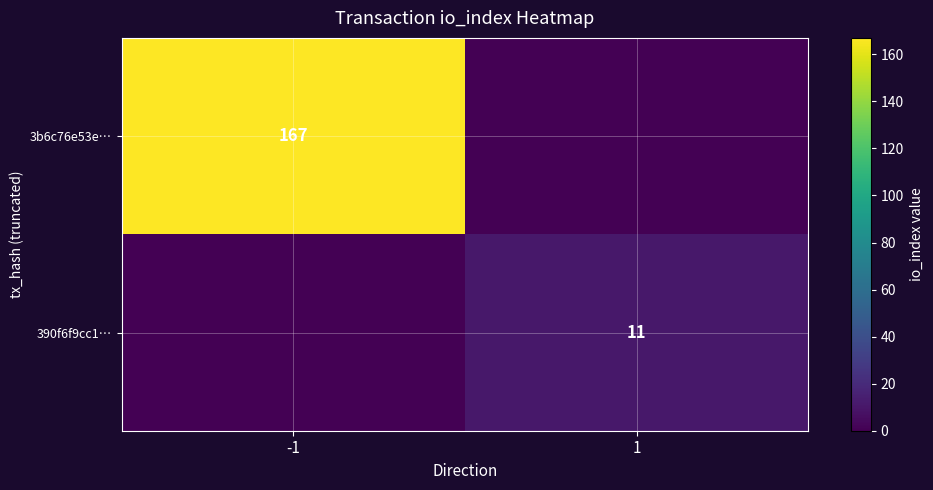

True or false: 3b6c76e53e… has a value of 89 at -1.

False